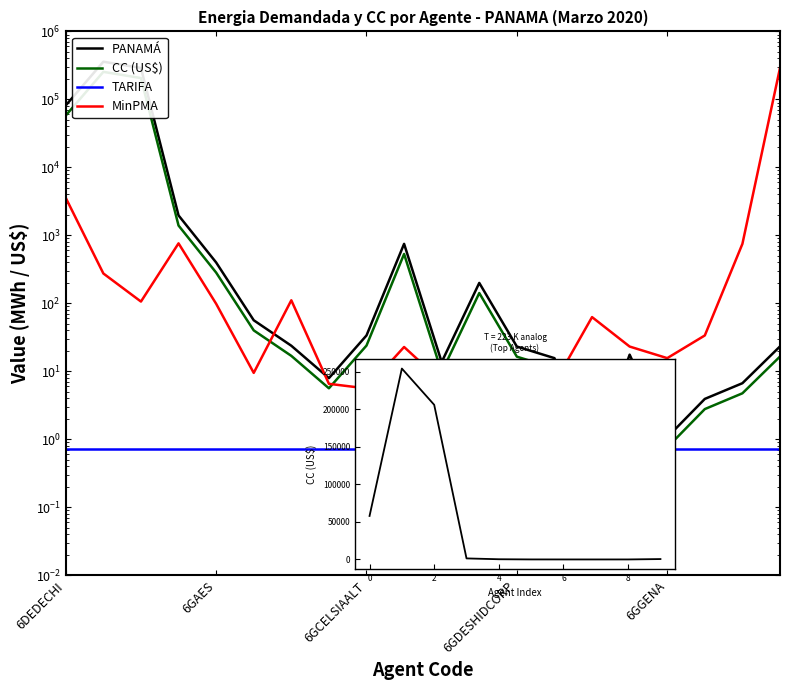

What is the approximate value of CC (US$) at 6DEDEMET?

254185.8